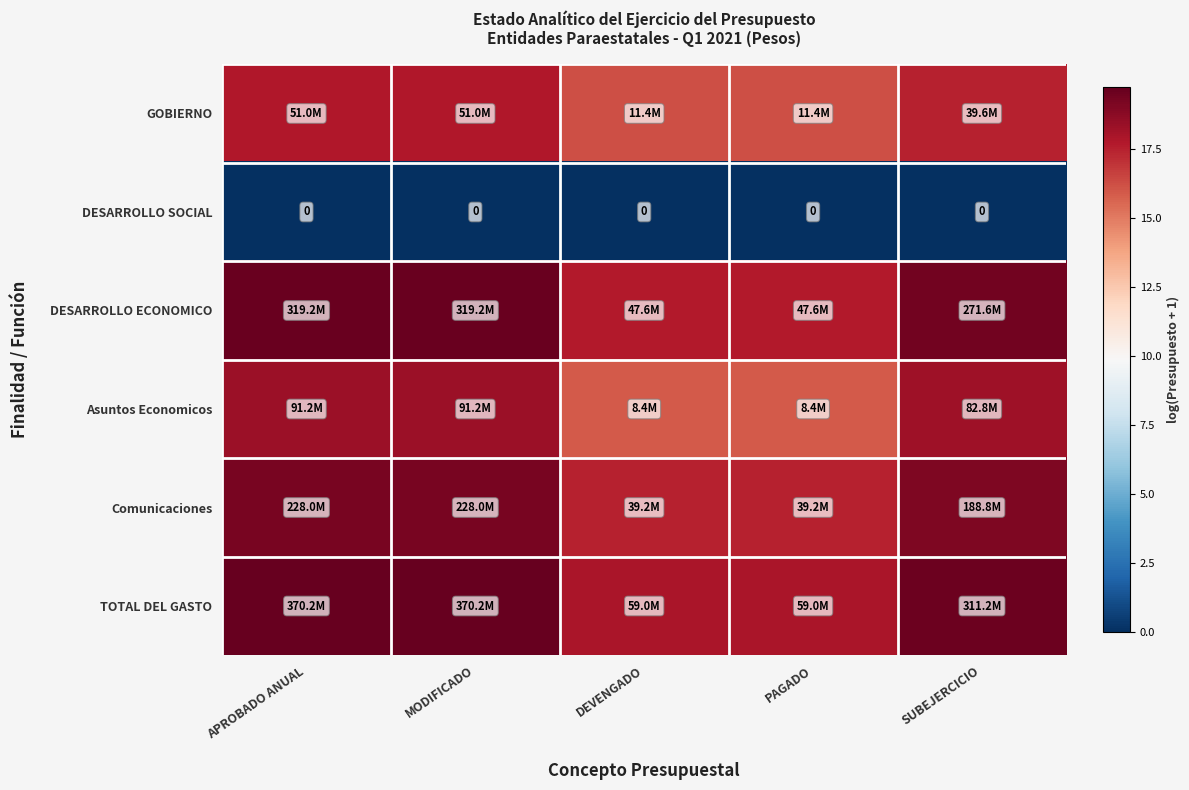

How many data points in Comunicaciones are above 19?

3